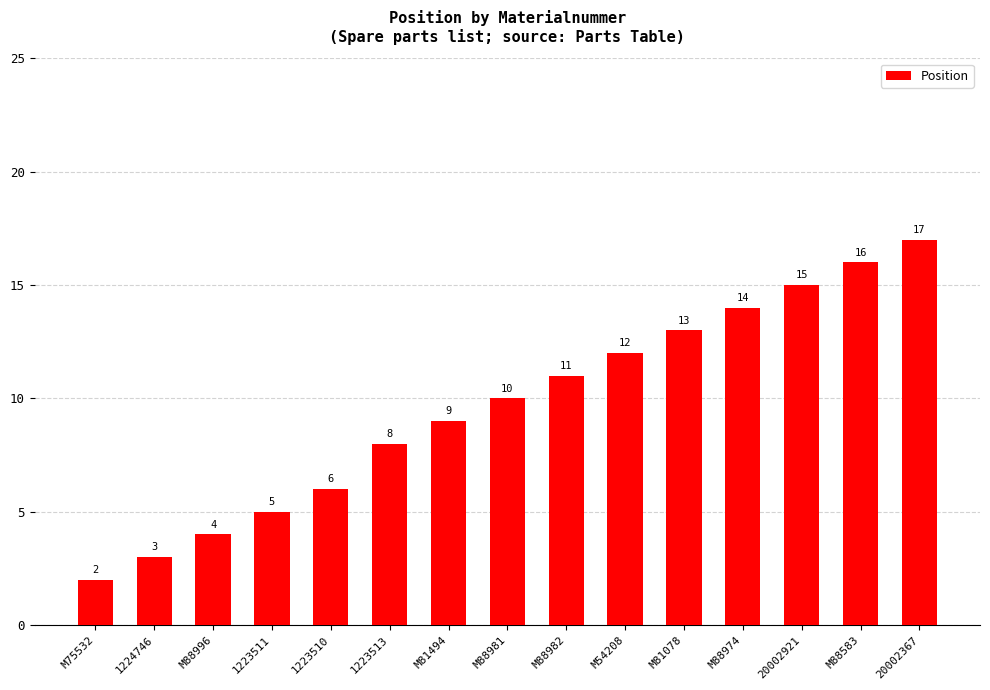

What is the label of the 4th bar from the left?

1223511